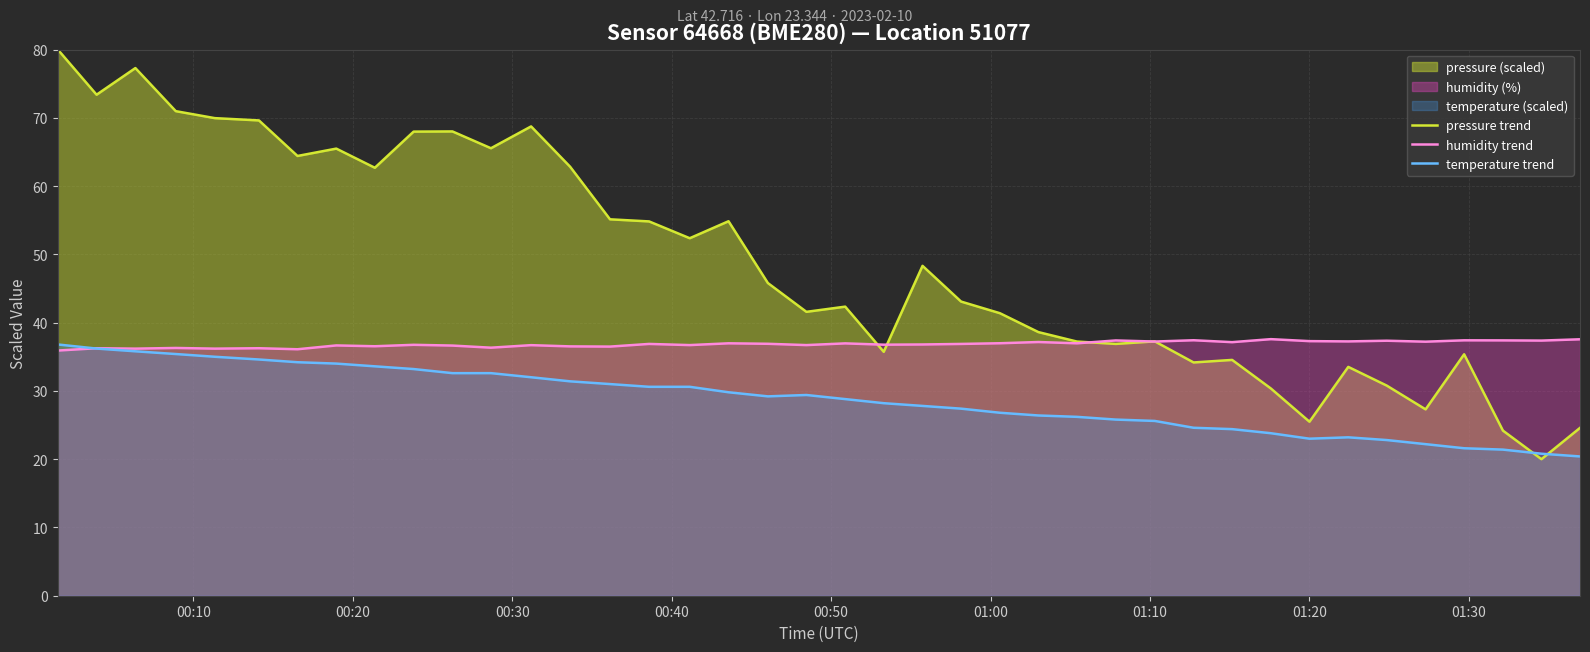

What is the value of the temperature trend point at the 32nd from the left?

23.8